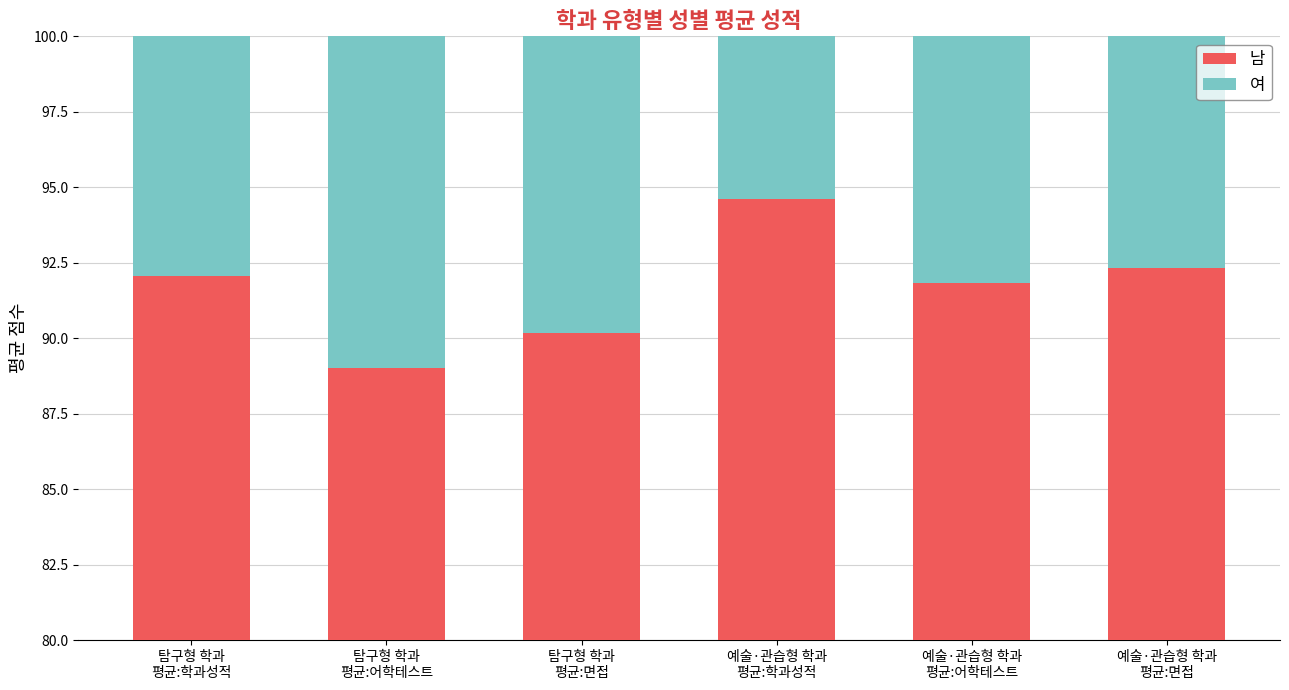

At which category is the sum across all series the highest?

예술·관습형 학과
평균:면접